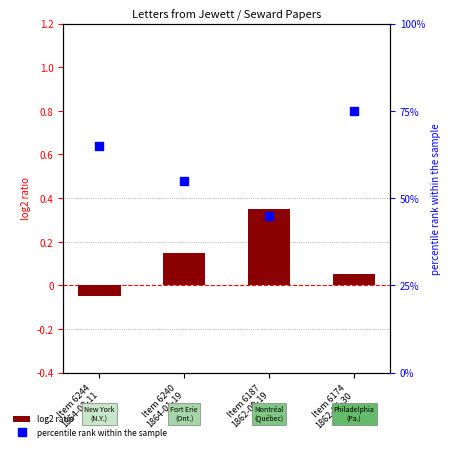

What is the total value across all series at Item 6244
1864-02-11?

0.6